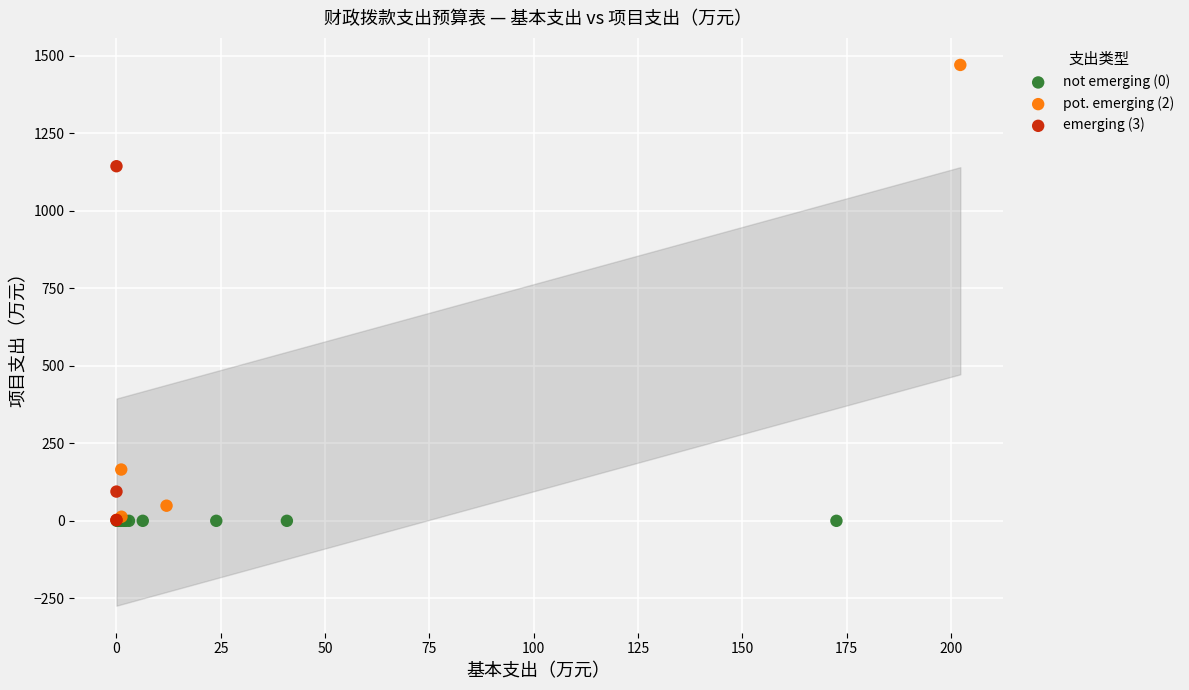

Which series contains the highest Y value?

pot. emerging (2)